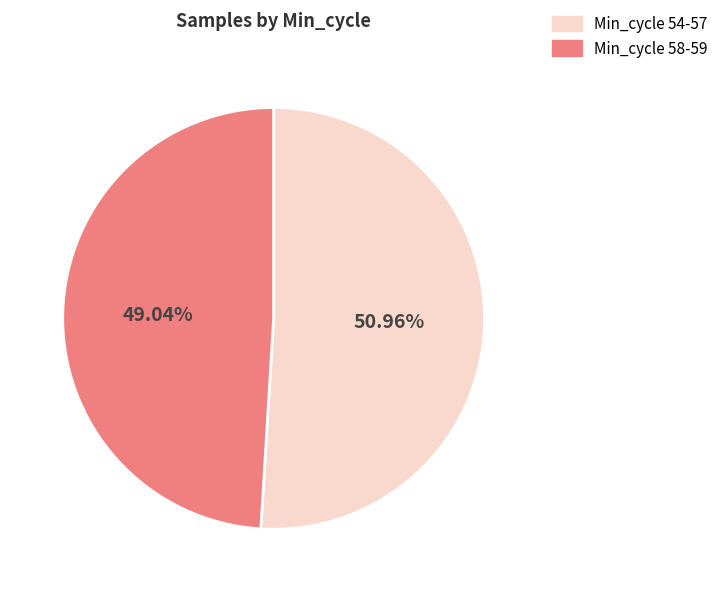

Which category has the biggest portion of the pie?

Min_cycle 54-57